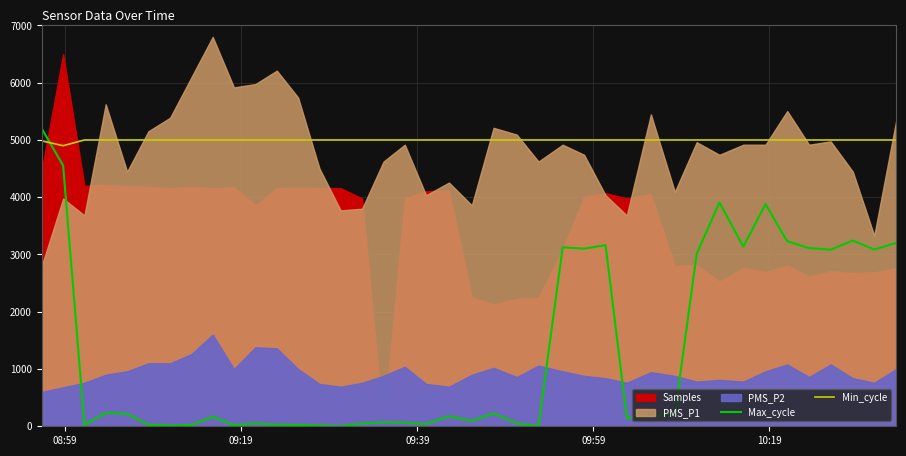

What is the lowest value of the Min_cycle series?

4900.0